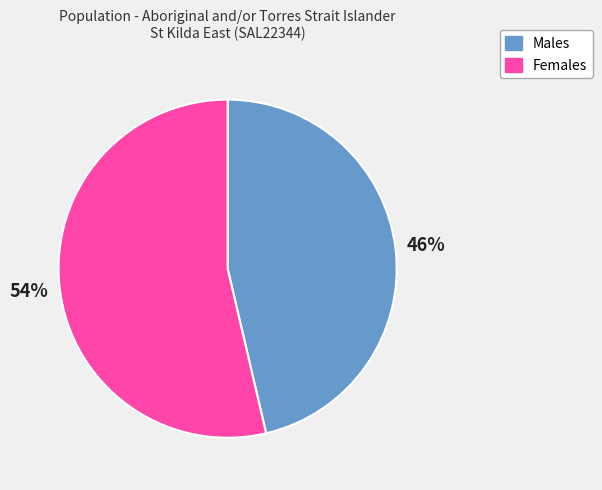

Rank the categories by value from lowest to highest.

Males, Females